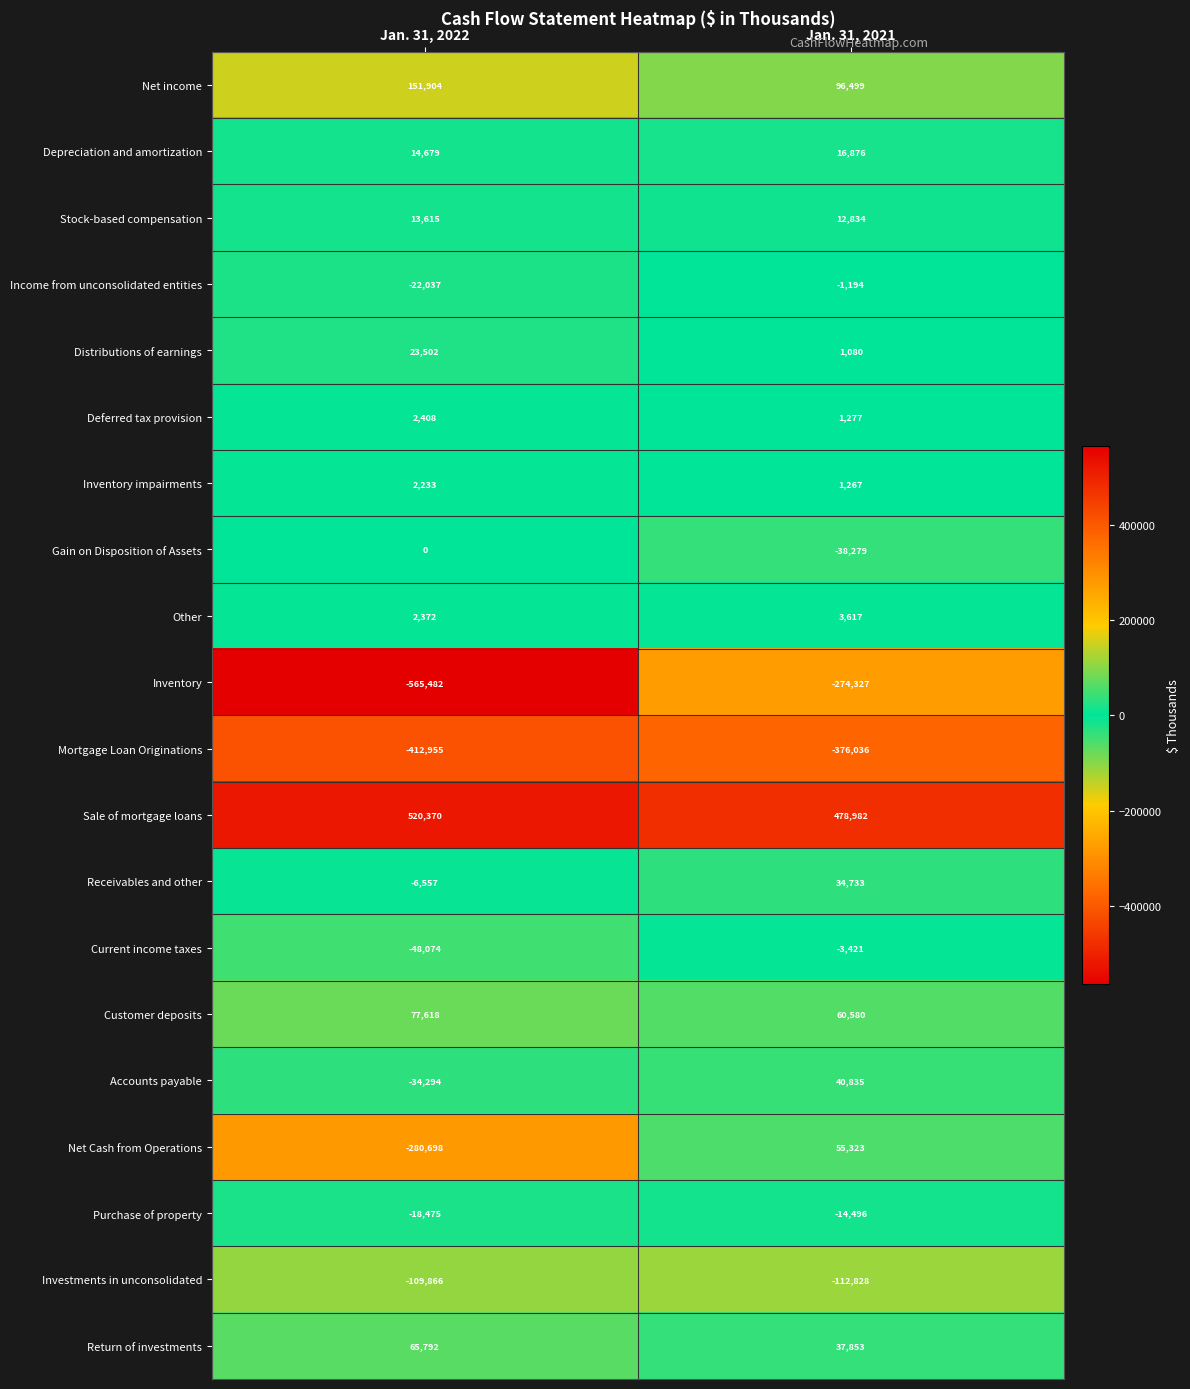

What is the total value across all series at Jan. 31, 2021?

21175